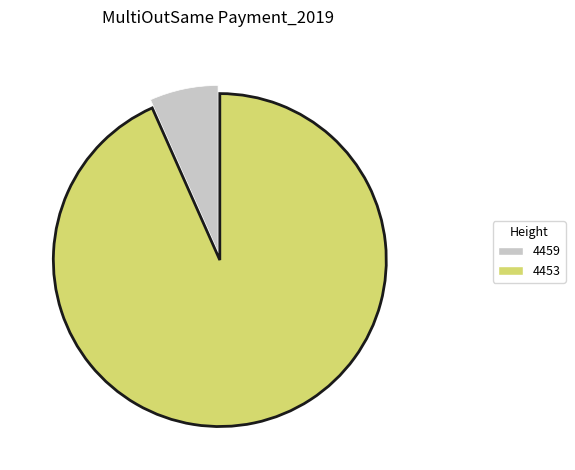

How many slices are in this pie chart?

2